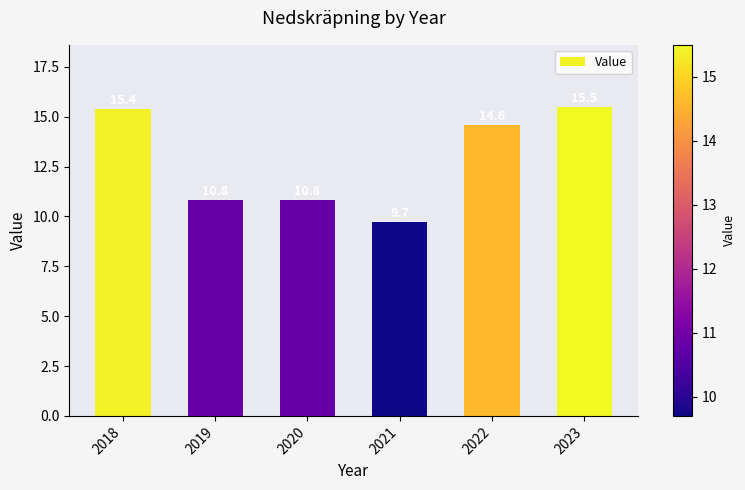

Reading left to right, extract all data points from this chart.

2018=15.4	2019=10.8	2020=10.8	2021=9.7	2022=14.6	2023=15.5